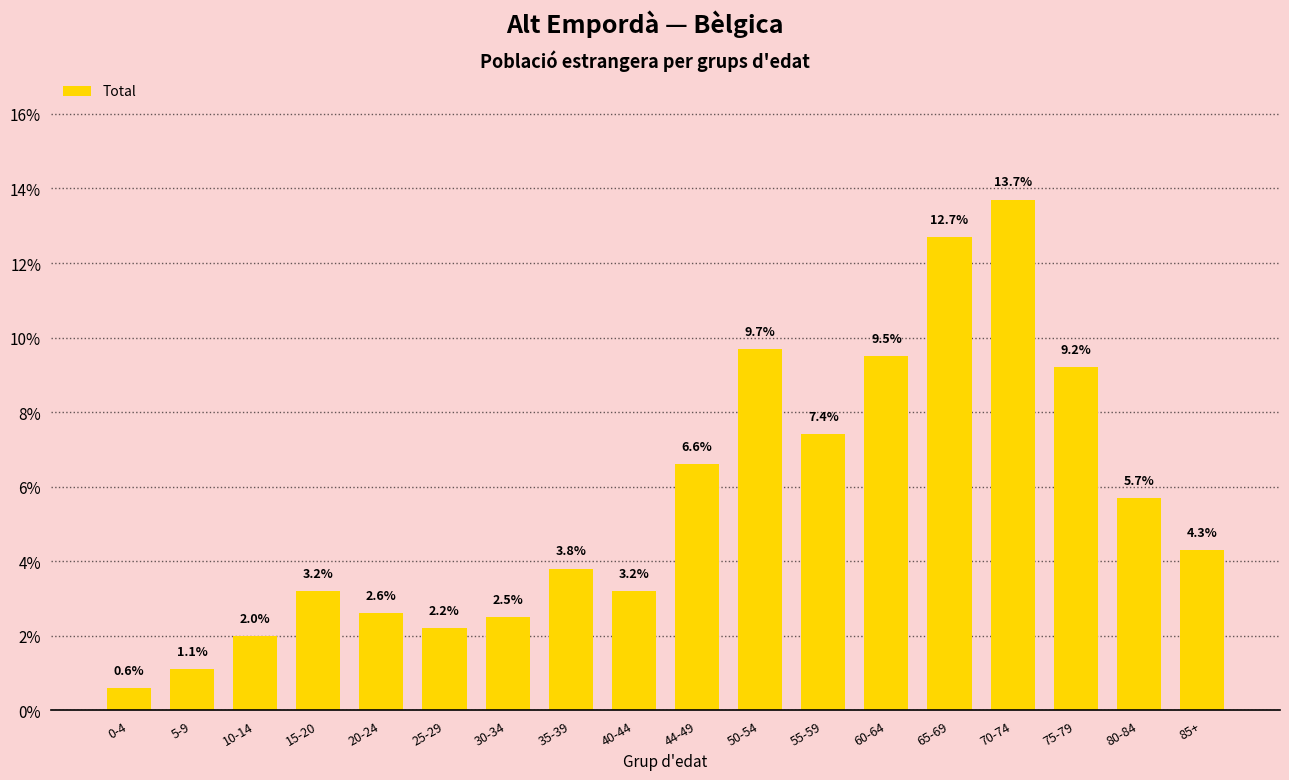

What is the greatest value displayed?

13.7